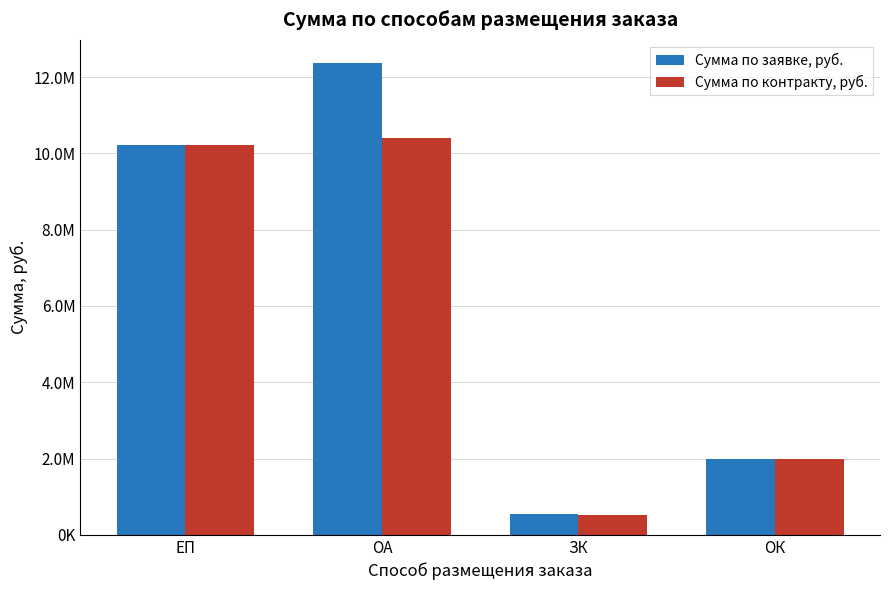

Are the bars horizontal?

No